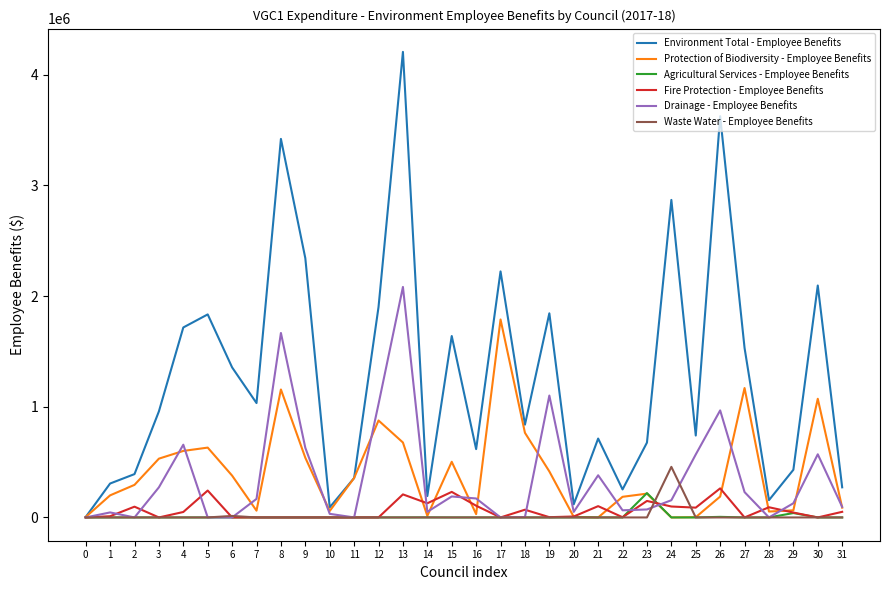

Which series has the widest spread of values?

Environment Total - Employee Benefits